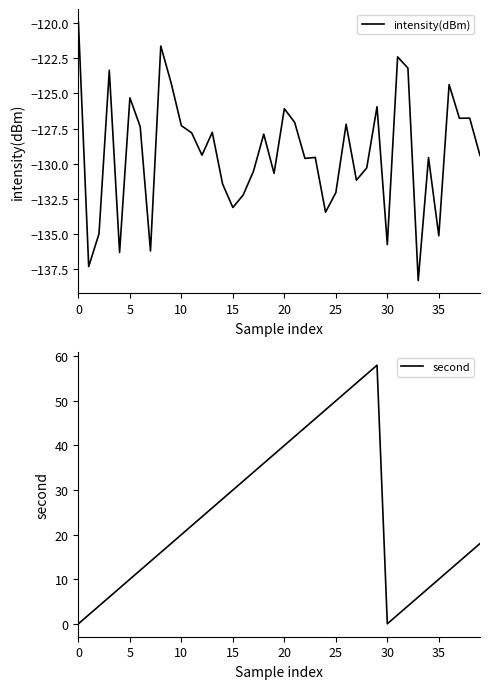

What is the maximum value shown in the chart?

58.0